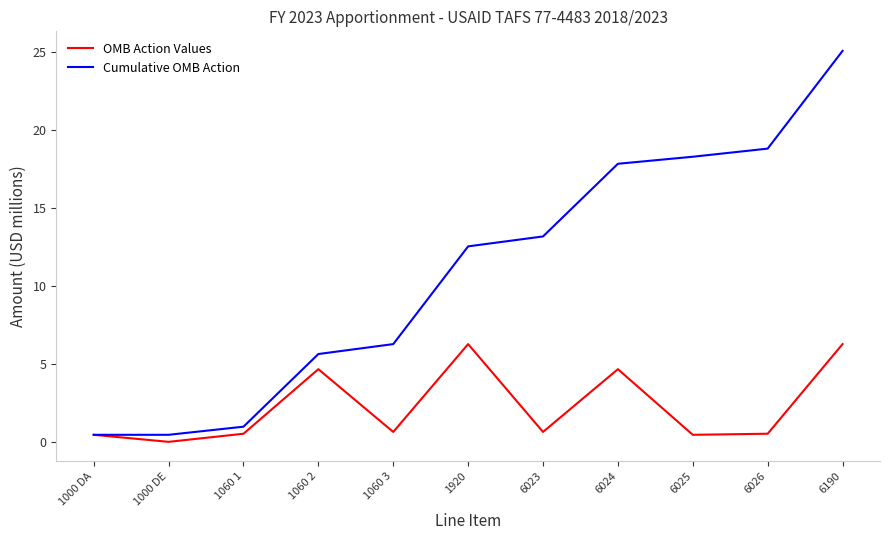

Where is Cumulative OMB Action nearest to the value 12?

1920